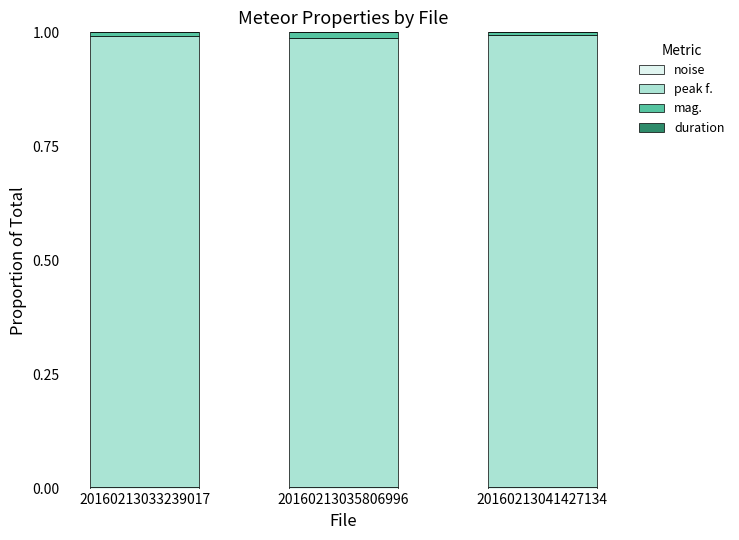

True or false: noise has a value of 0.0 at 20160213033239017.

False